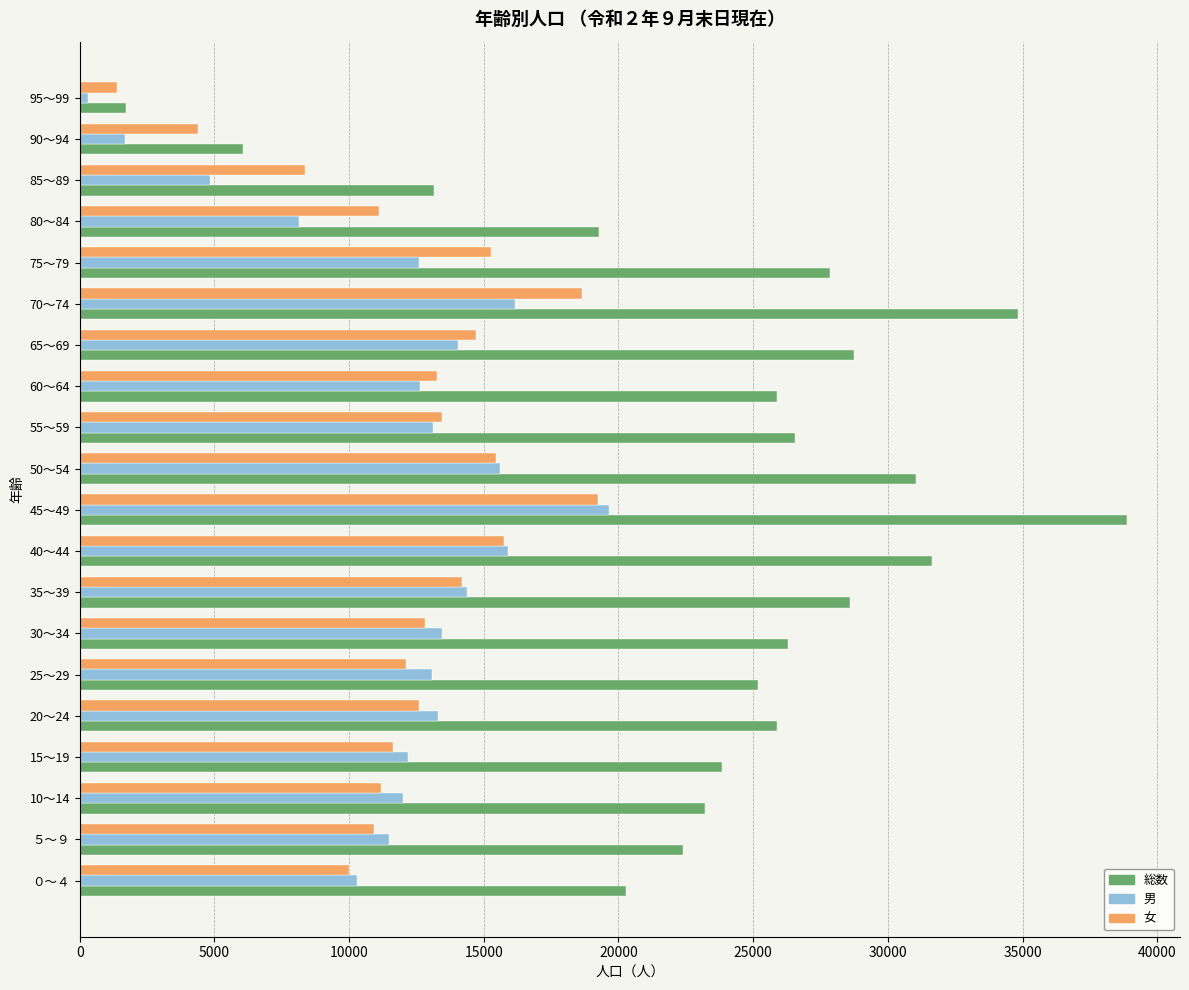

What is the difference between the maximum and minimum values in the 総数 series?

37189